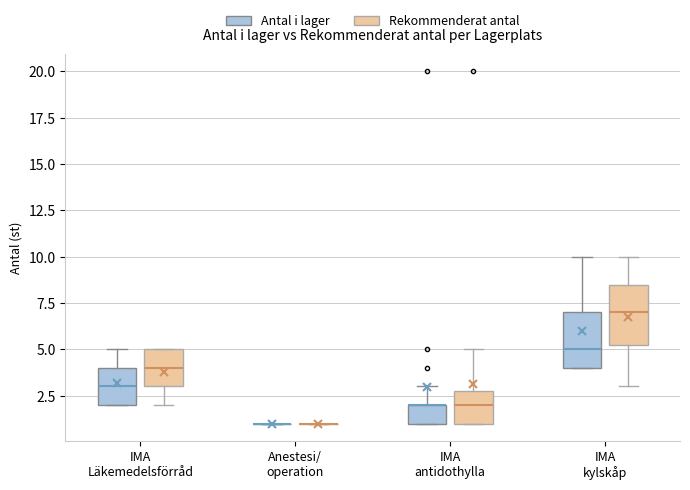

Reading left to right, transcribe this box plot: for each box, give where its median line is, the range the box spans, and where its two whiskers end, as read against the y-axis. The values are not printed on the chart, so give them approximately, as read against the axis.

IMA Läkemedelsförråd (Antal i lager): median 3.0, box 2.0 to 4.0, whiskers 2.0 to 5.0
IMA Läkemedelsförråd (Rekommenderat antal): median 4.0, box 3.0 to 5.0, whiskers 2.0 to 5.0
Anestesi/ operation (Antal i lager): box collapsed to a line at 1.0, whiskers 1.0 to 1.0
Anestesi/ operation (Rekommenderat antal): box collapsed to a line at 1.0, whiskers 1.0 to 1.0
IMA antidothylla (Antal i lager): median 2.0 (drawn on the box's upper edge), box 1.0 to 2.0, whiskers 1.0 to 3.0
IMA antidothylla (Rekommenderat antal): median 2.0, box 1.0 to 3.0, whiskers 1.0 to 5.0
IMA kylskåp (Antal i lager): median 5.0, box 4.0 to 7.0, whiskers 4.0 to 10.0
IMA kylskåp (Rekommenderat antal): median 7.0, box 5.5 to 8.5, whiskers 3.0 to 10.0